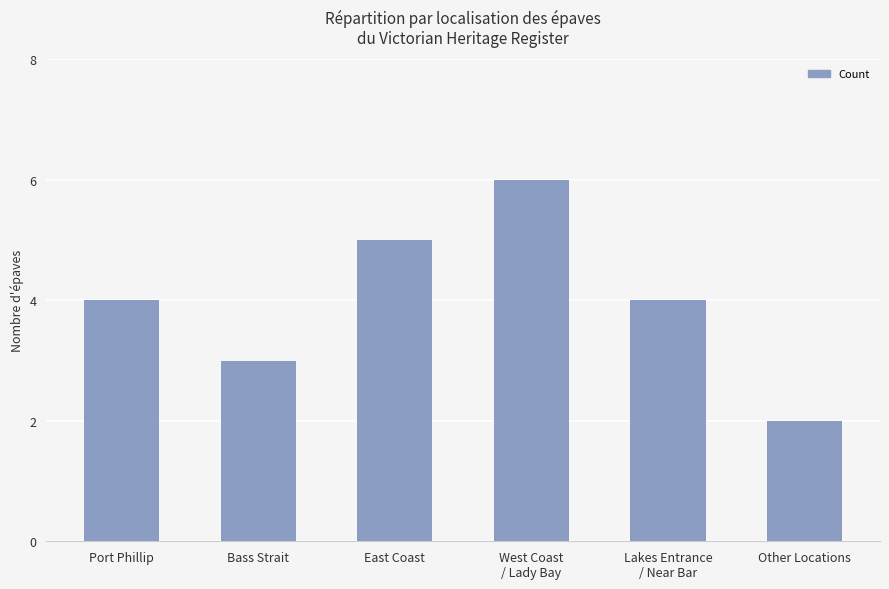

What is the difference between the values at Bass Strait and Port Phillip?

1